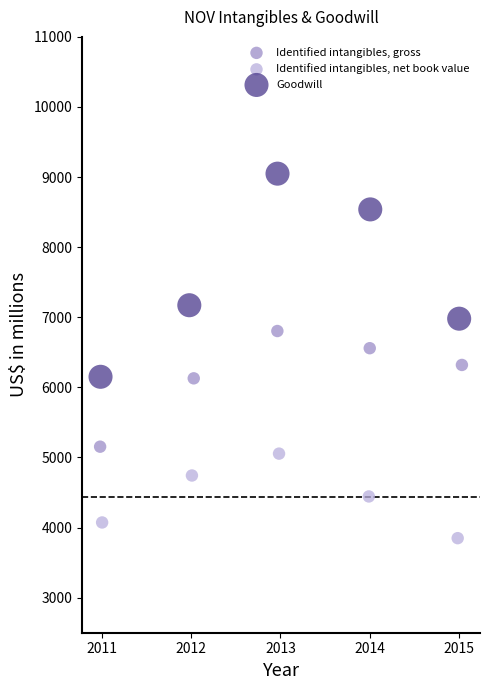

Which series has the widest spread of Y values?

Goodwill